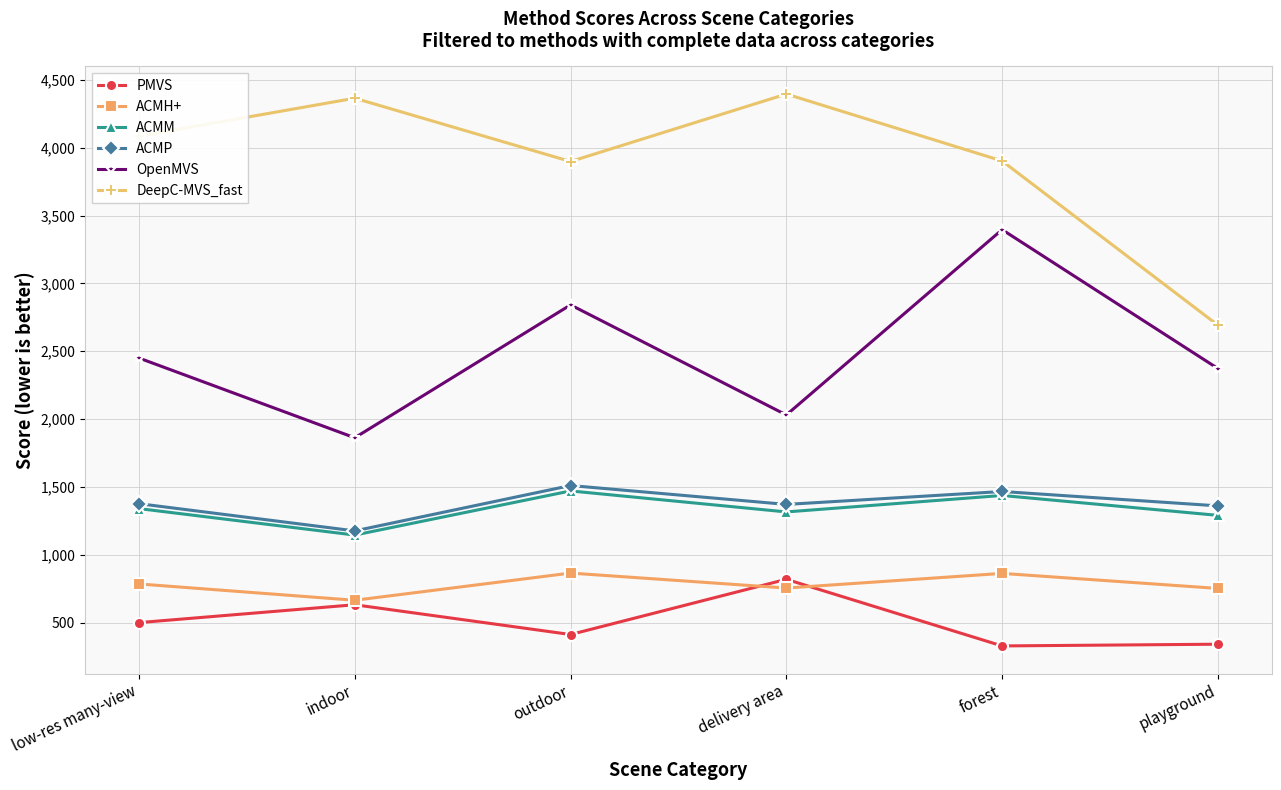

Which series changed the most between outdoor and playground?

DeepC-MVS_fast